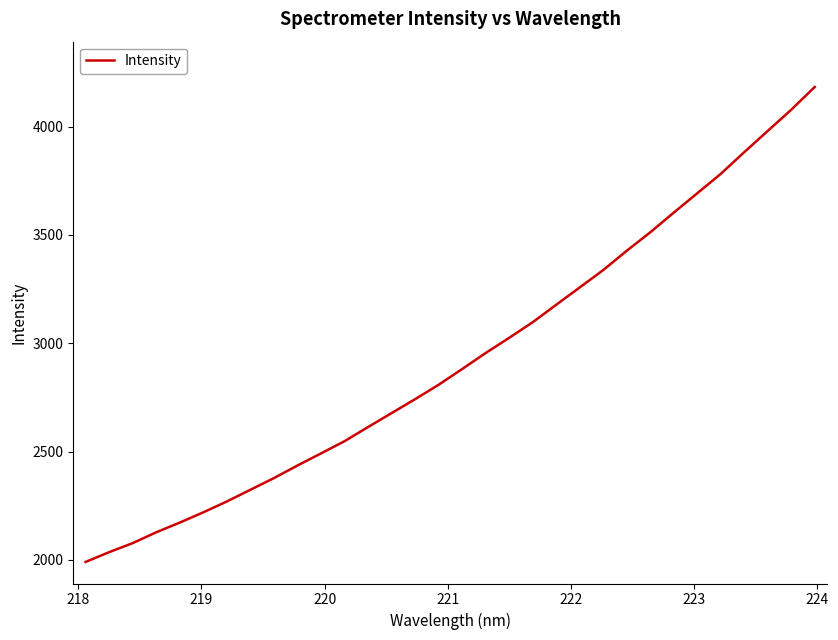

How many lines are shown in the chart?

1